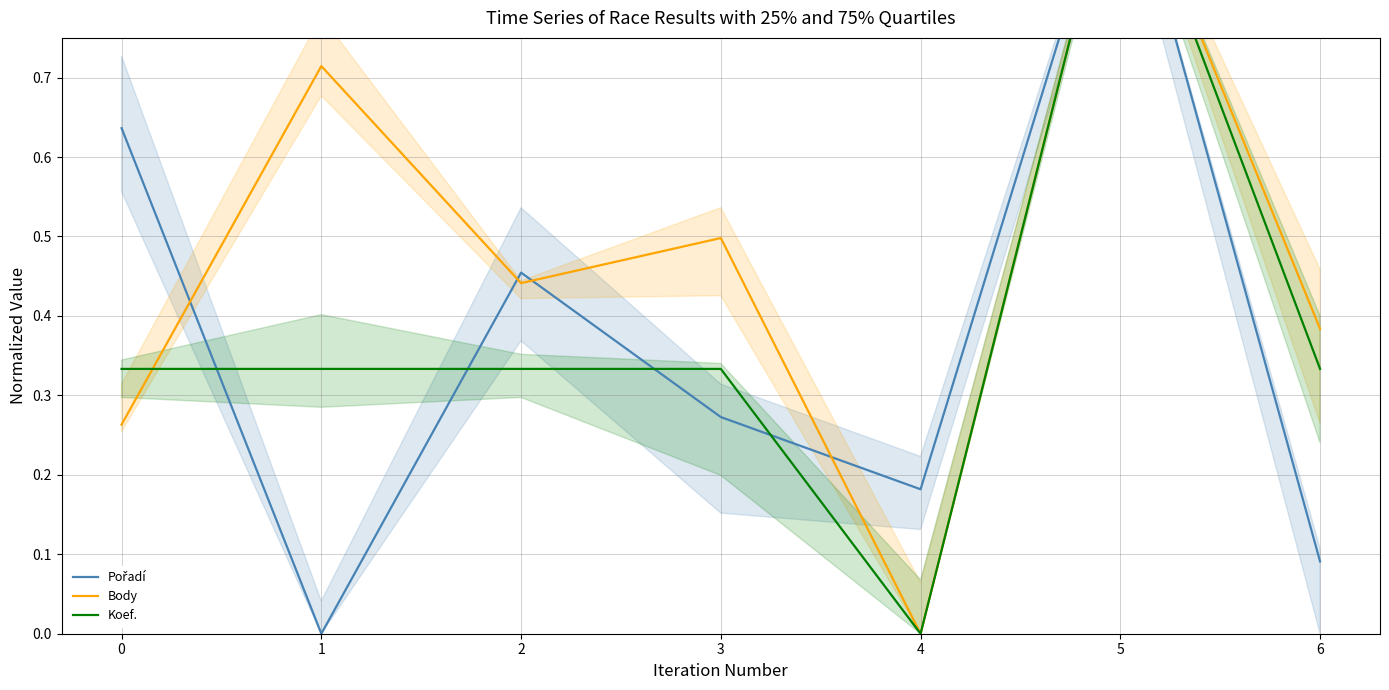

At 1, list the series in order from largest to smallest.

Body, Koef., Pořadí